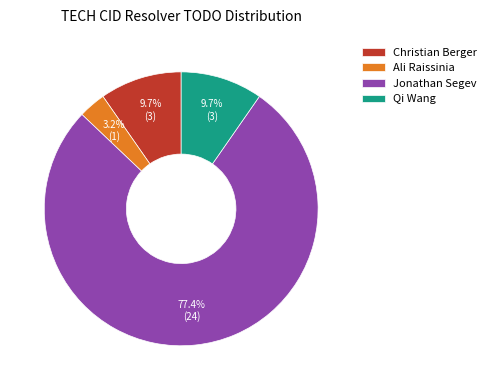

Approximately how many times larger is the value at Ali Raissinia compared to Qi Wang?

0.3